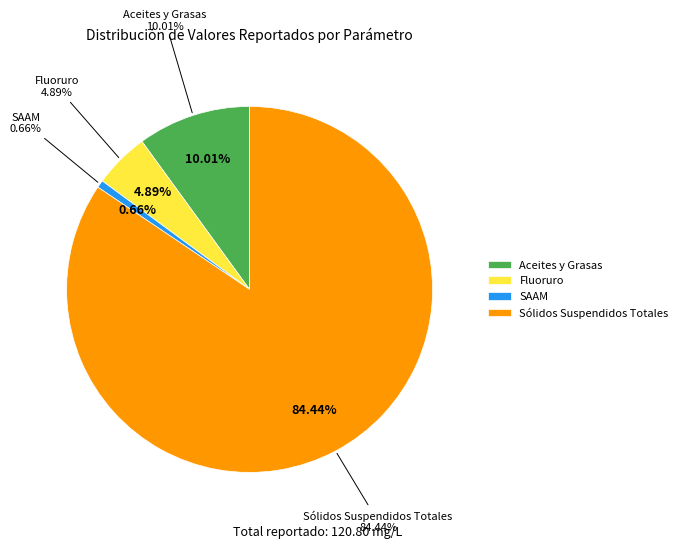

The SAAM slice represents 5% of the pie. True or false?

False